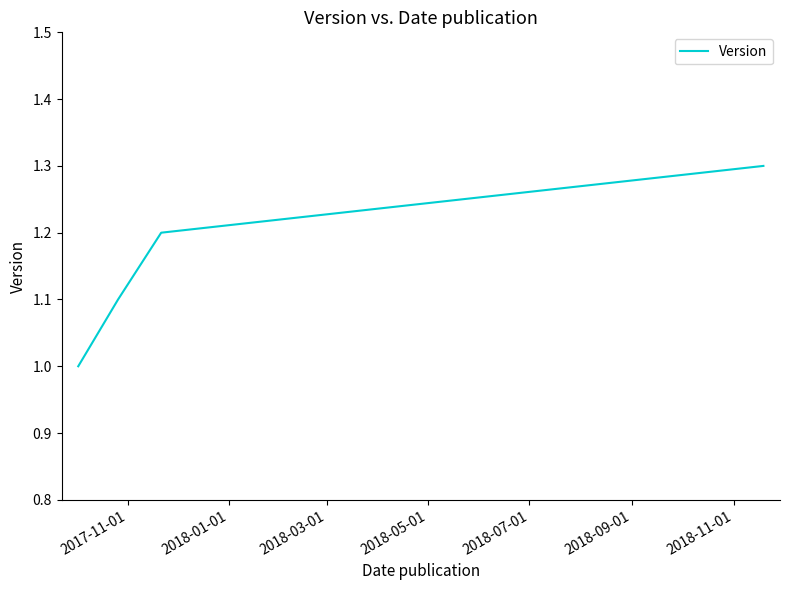

Does the chart have visible grid lines?

No